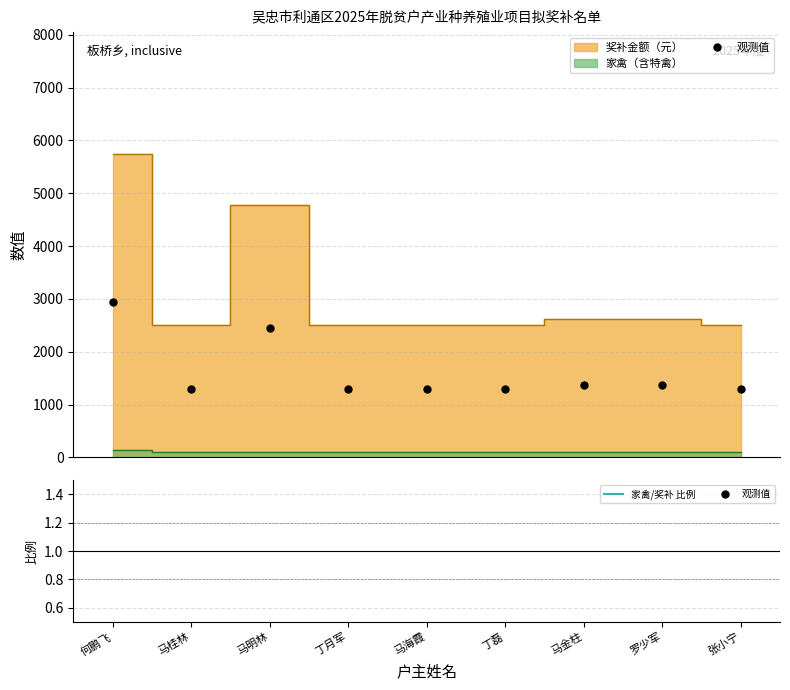

Count the 家禽/奖补 比例 values in the range 0 to 1.

9